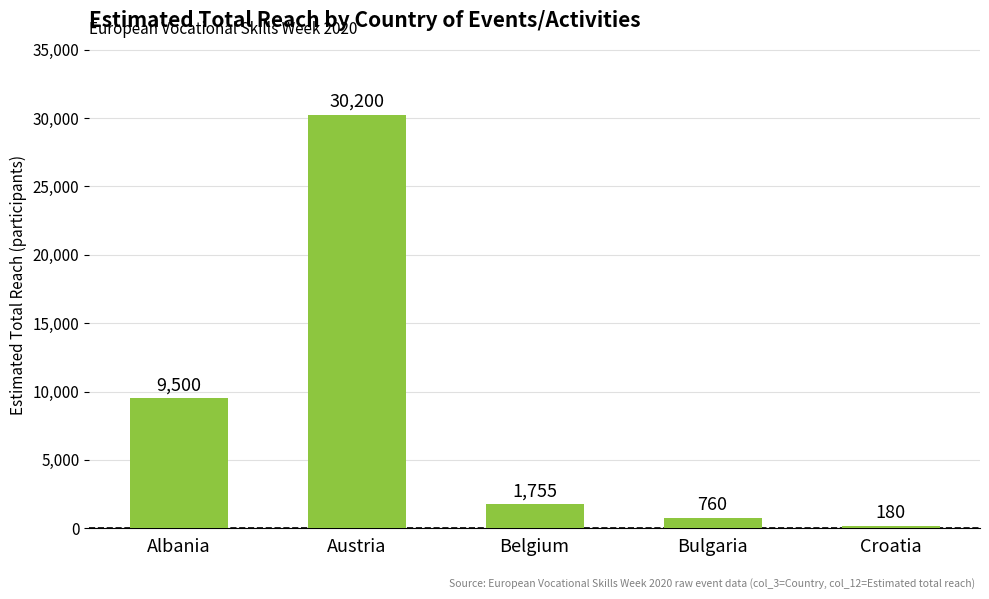

At which label is the value closest to 15190?

Albania